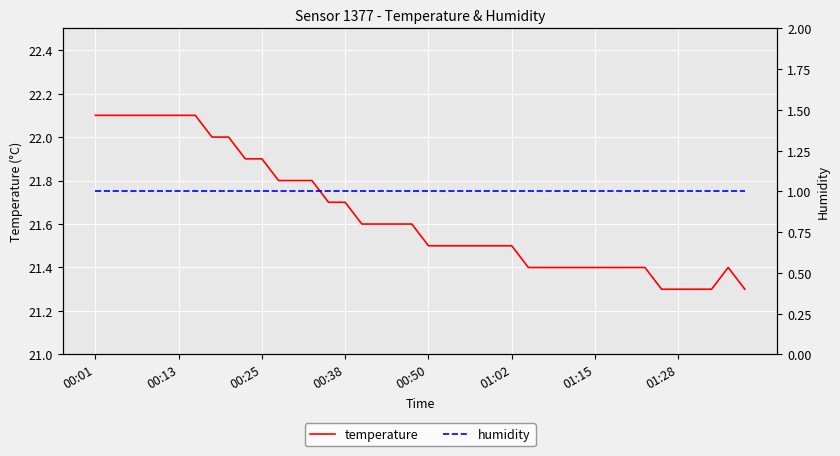

What is the highest value of the temperature series?

22.1